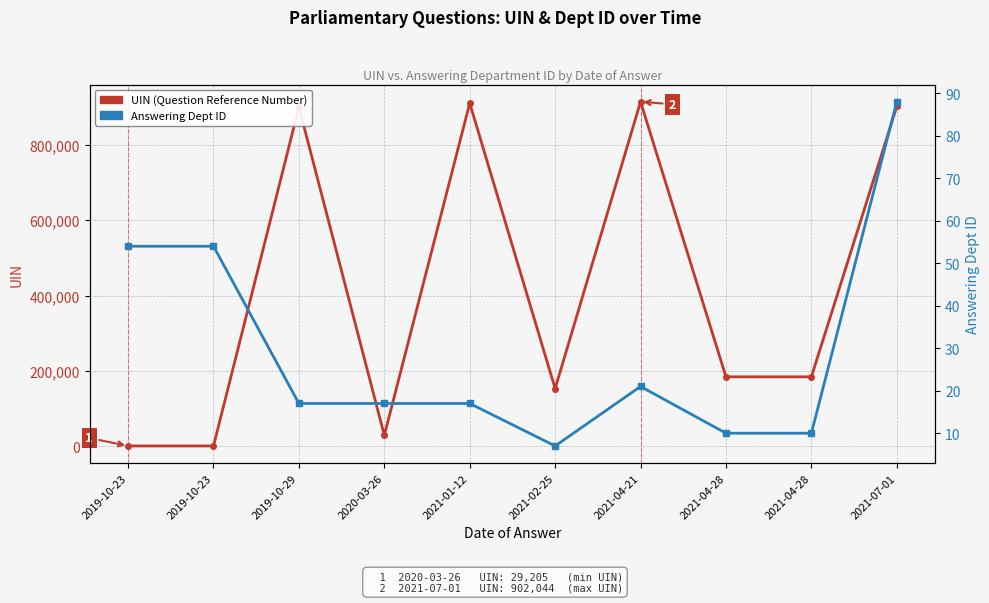

At how many categories does at least one series exceed 102608?

7